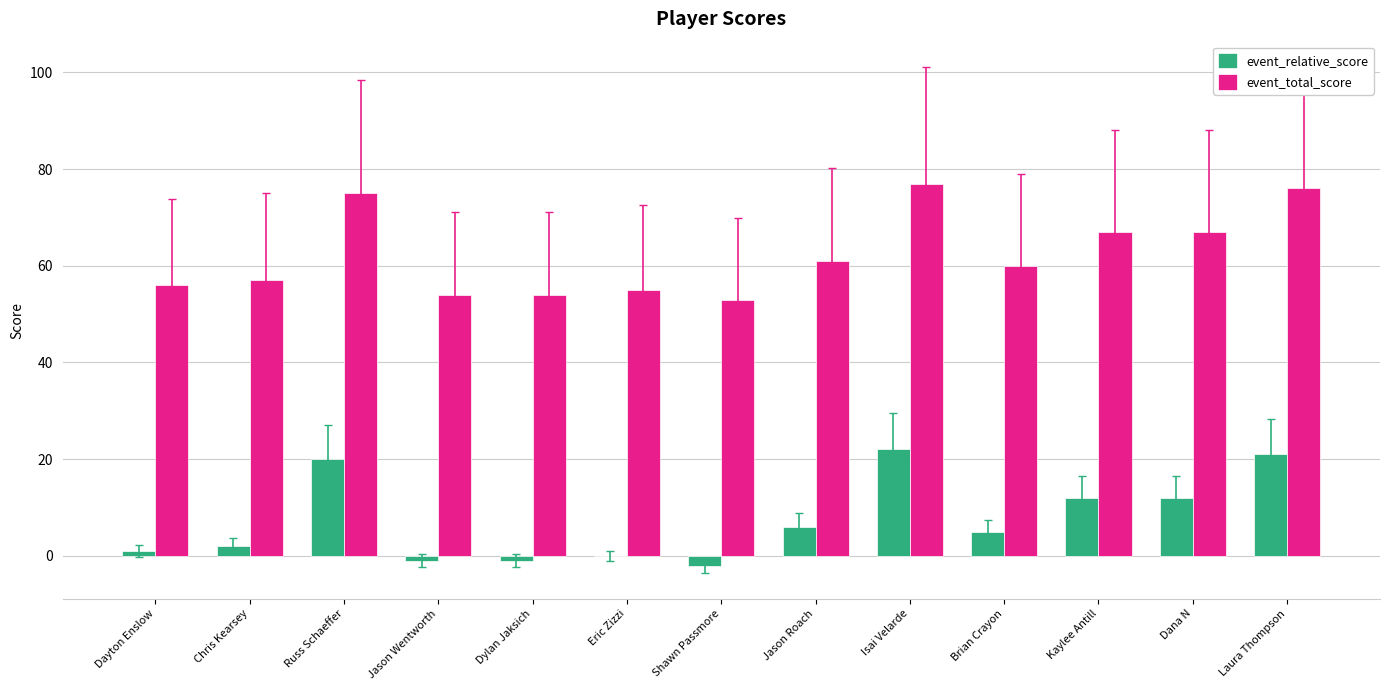

What is the sum of the event_relative_score values at Jason Roach and Chris Kearsey?

8